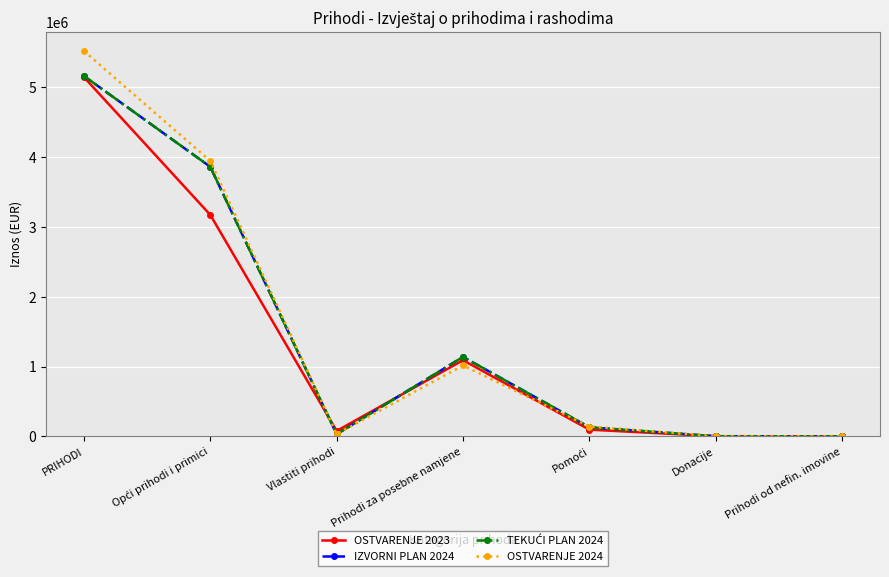

Rank the series at Pomoći from highest to lowest value.

OSTVARENJE 2024, IZVORNI PLAN 2024, TEKUĆI PLAN 2024, OSTVARENJE 2023